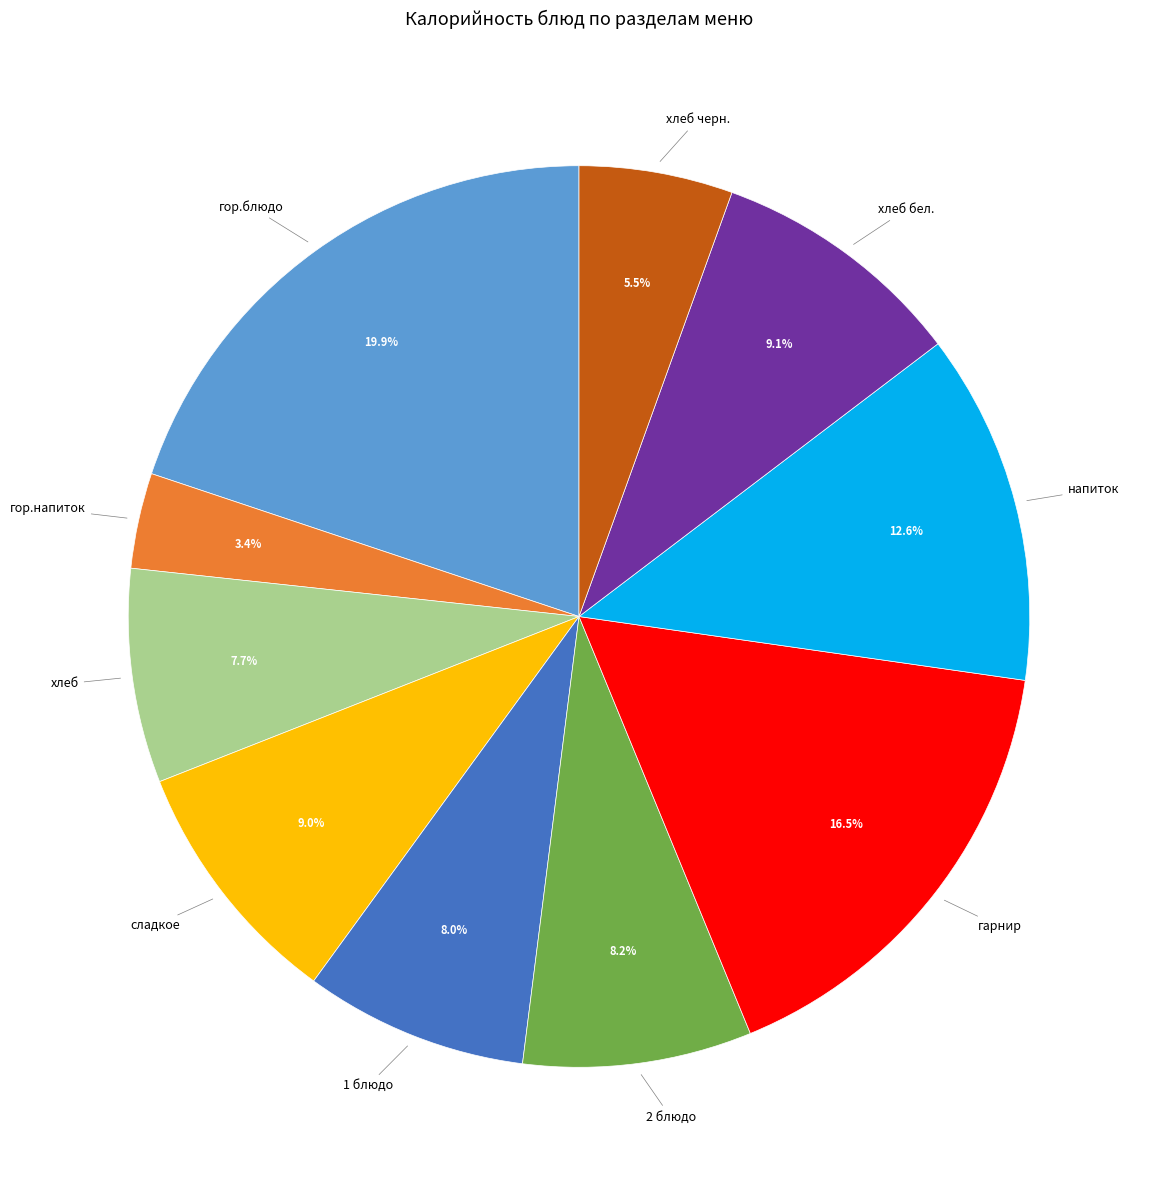

Is there any slice that represents more than half of the pie?

No